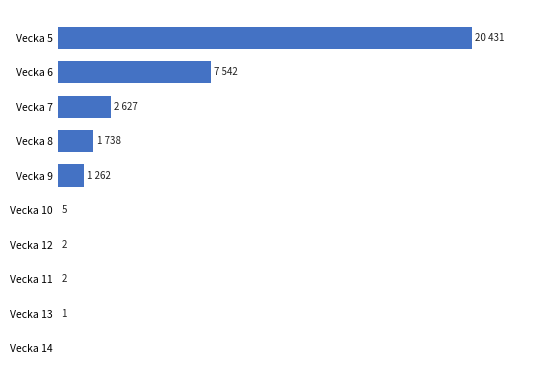

How many data points are above 1262?

4